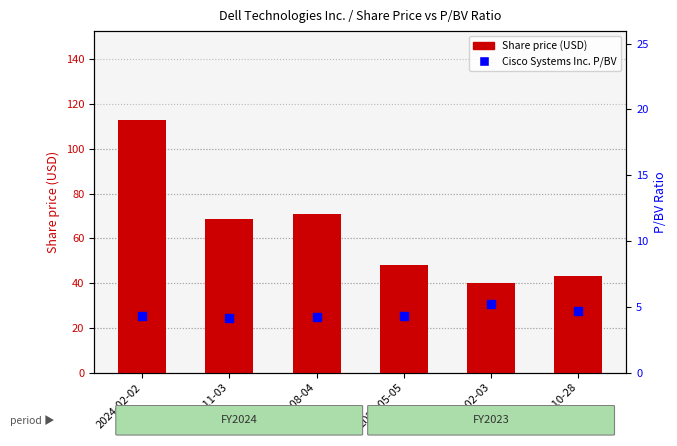

Which series has the largest total across all categories?

Share price (USD)